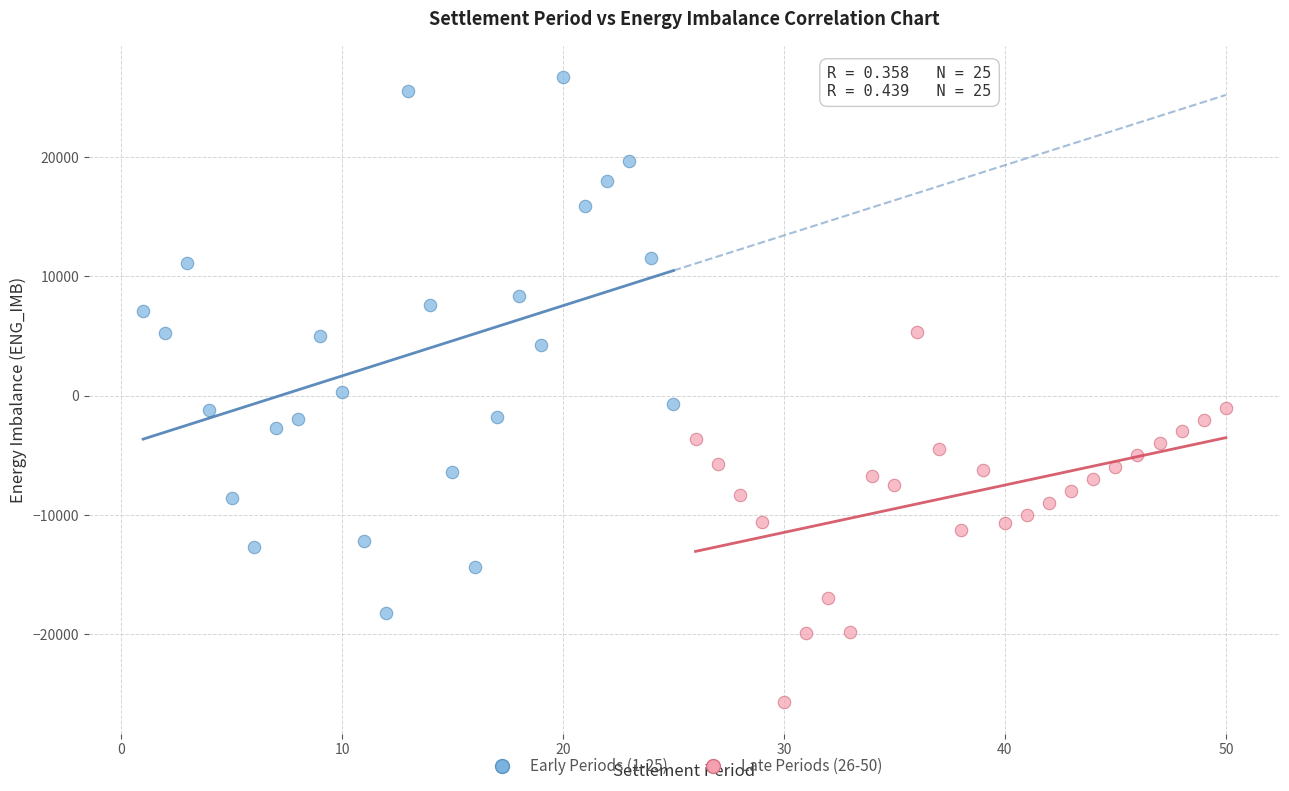

Which series has the widest spread of Y values?

Early Periods (1-25)